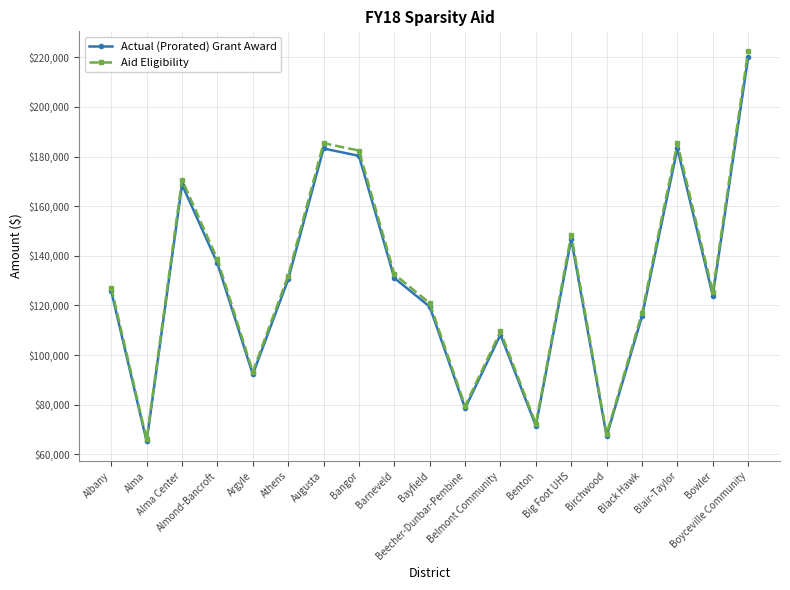

Where is Aid Eligibility nearest to the value 144300?

Big Foot UHS